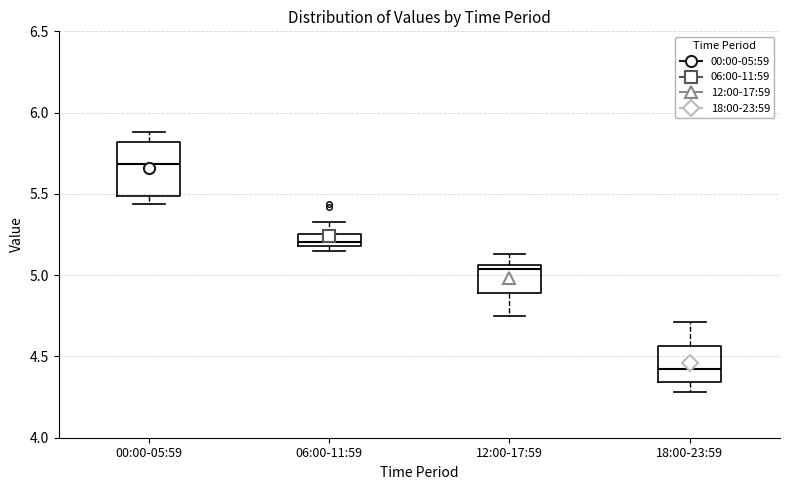

Which box is the tallest, from its lower edge to its upper edge?

00:00-05:59